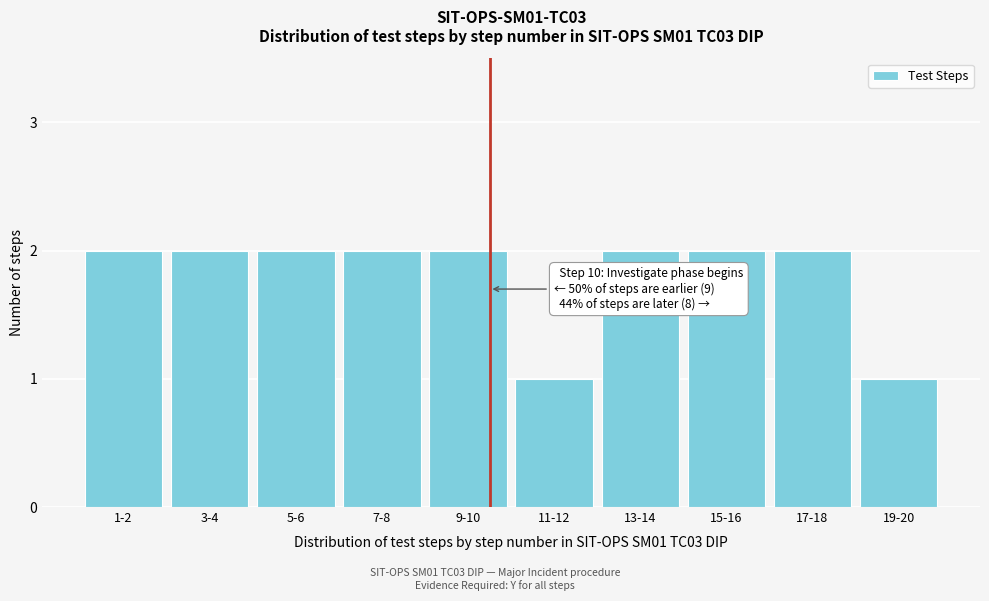

Reading left to right, extract all data points from this chart.

2	2	2	2	2	1	2	2	2	1